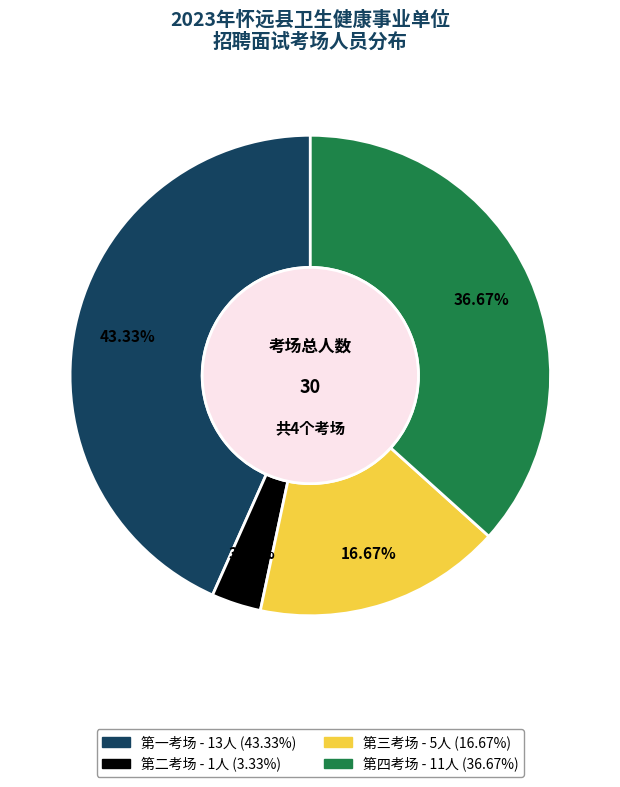

Is there a majority slice in this chart?

No